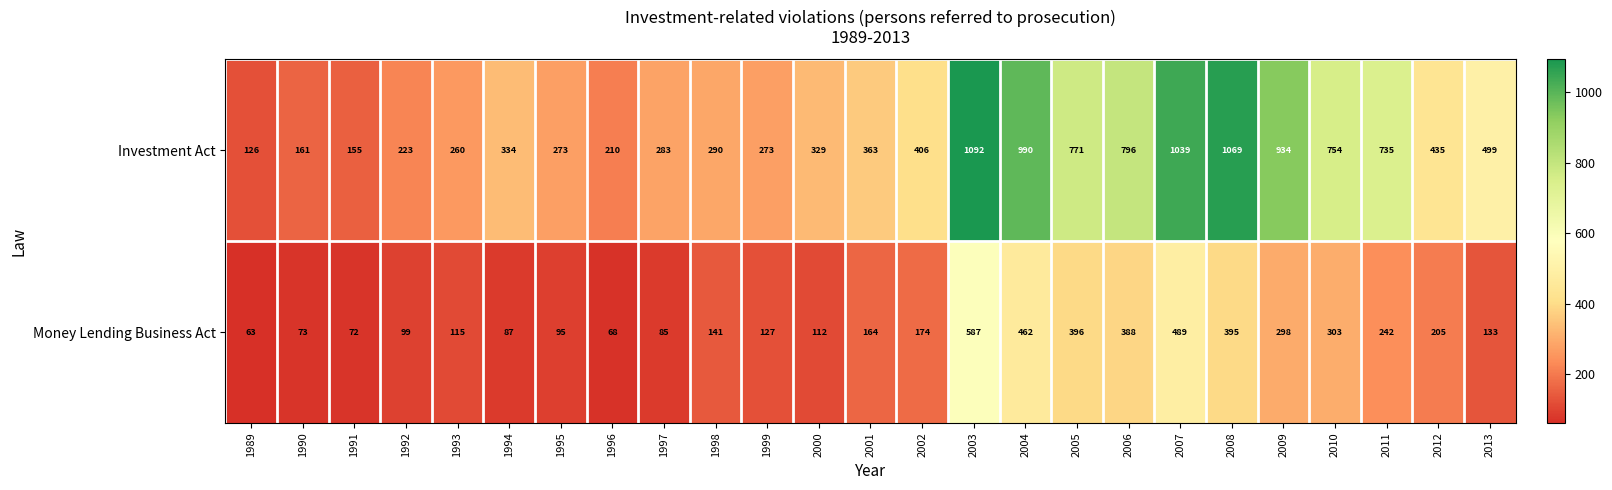

What is the approximate value of Money Lending Business Act at 2010?

303